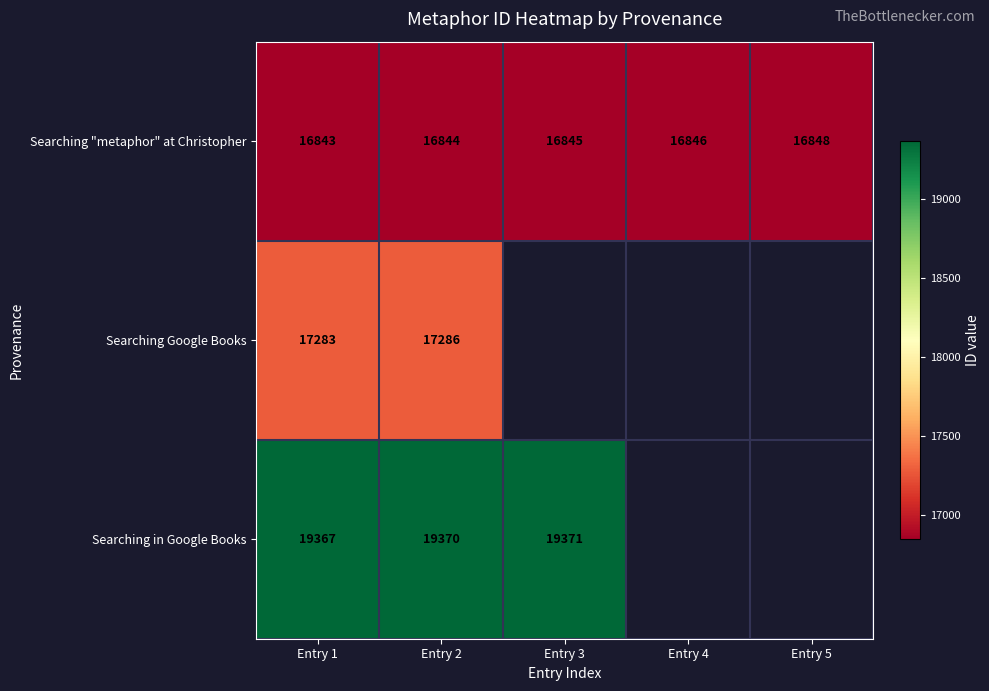

Count the Searching "metaphor" at Christopher values in the range 16844 to 16846.

3